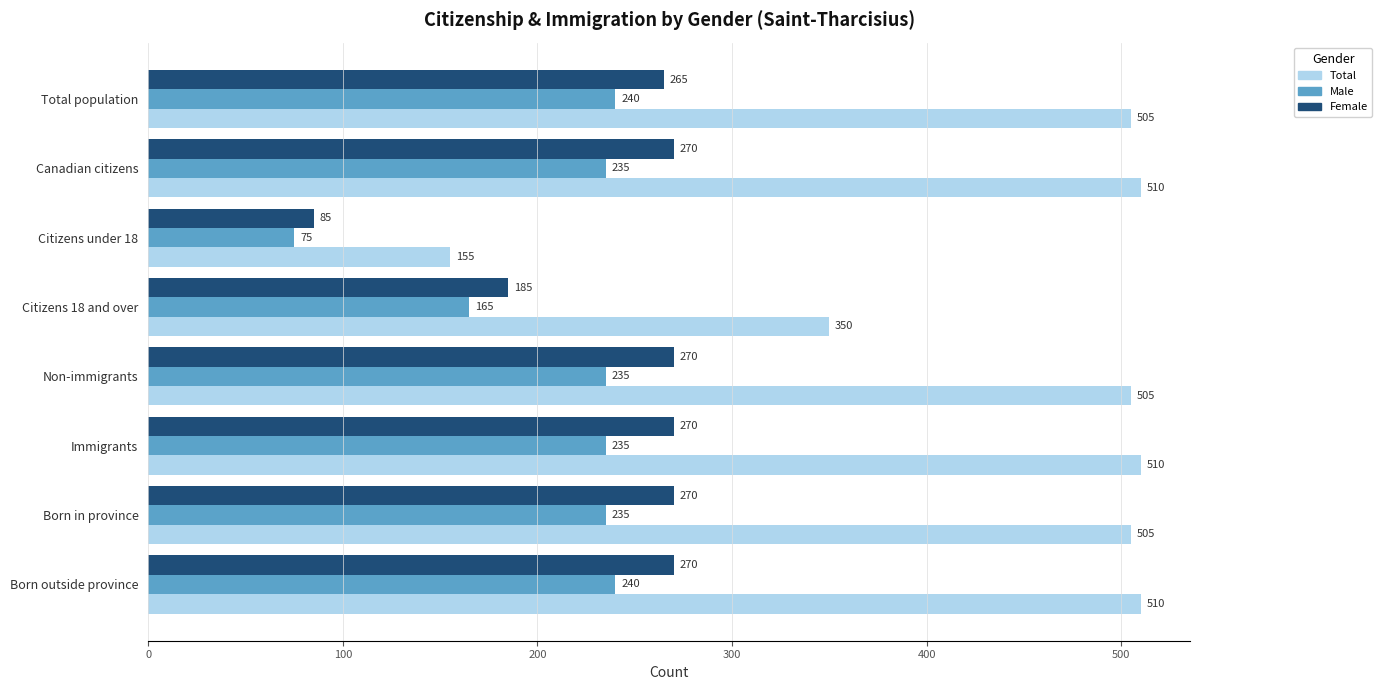

What is the lowest value of the Total series?

155